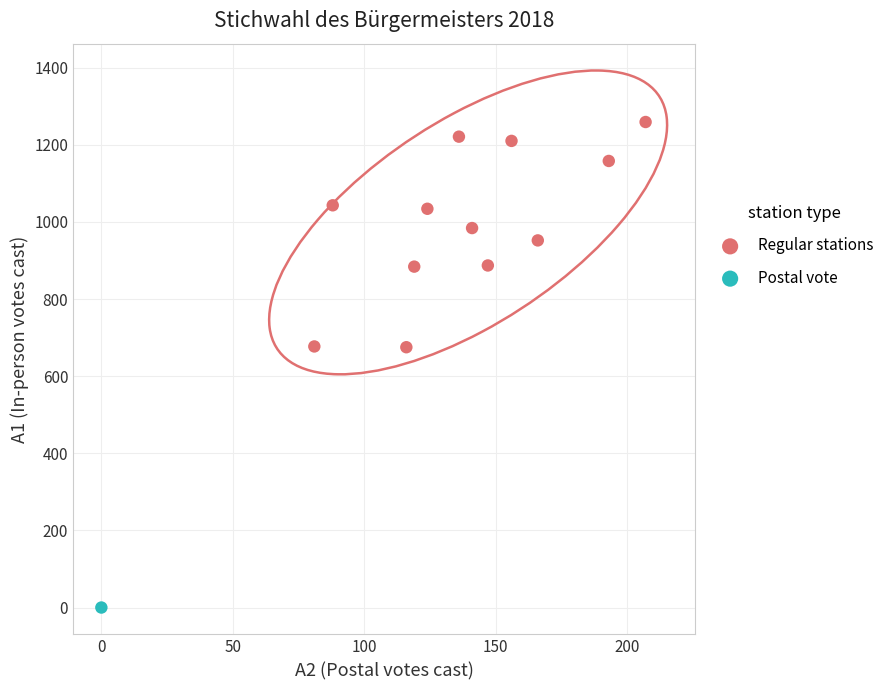

What are all the series names shown in the legend?

Regular stations, Postal vote